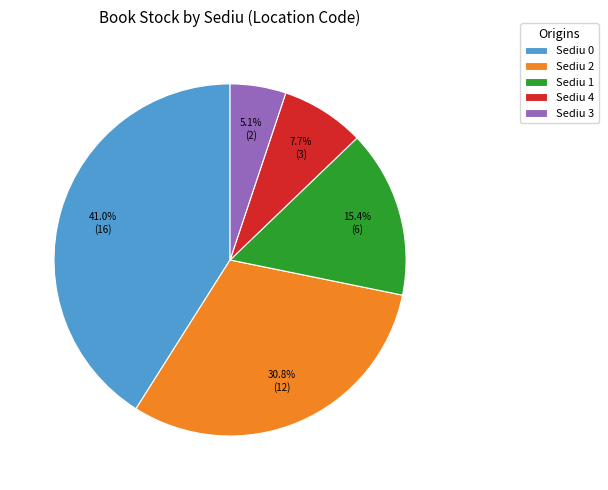

How many slices are in this pie chart?

5